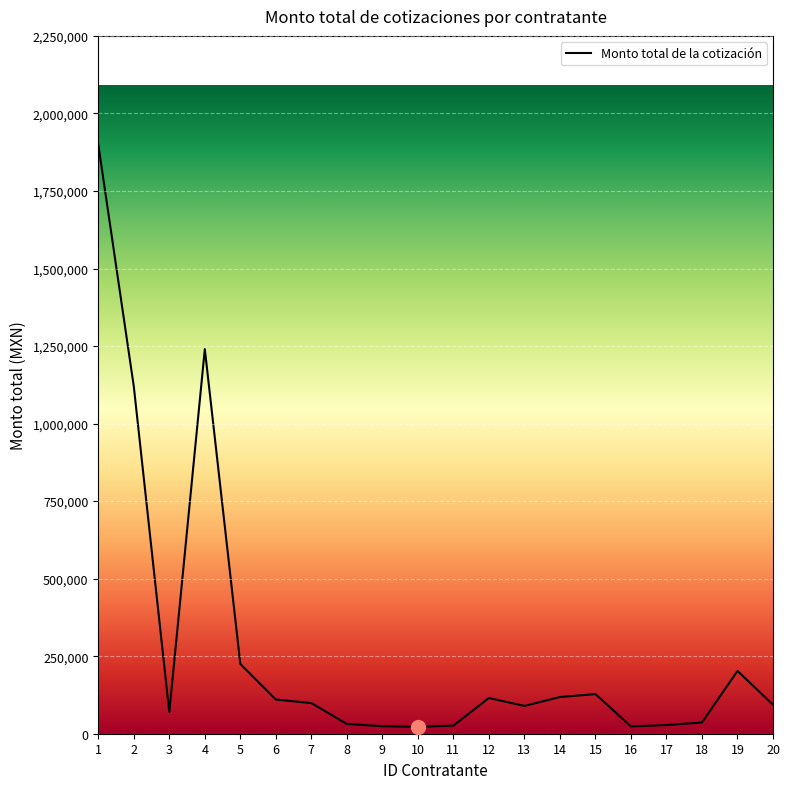

Approximately how many times larger is the value at 7 compared to 20?

1.1